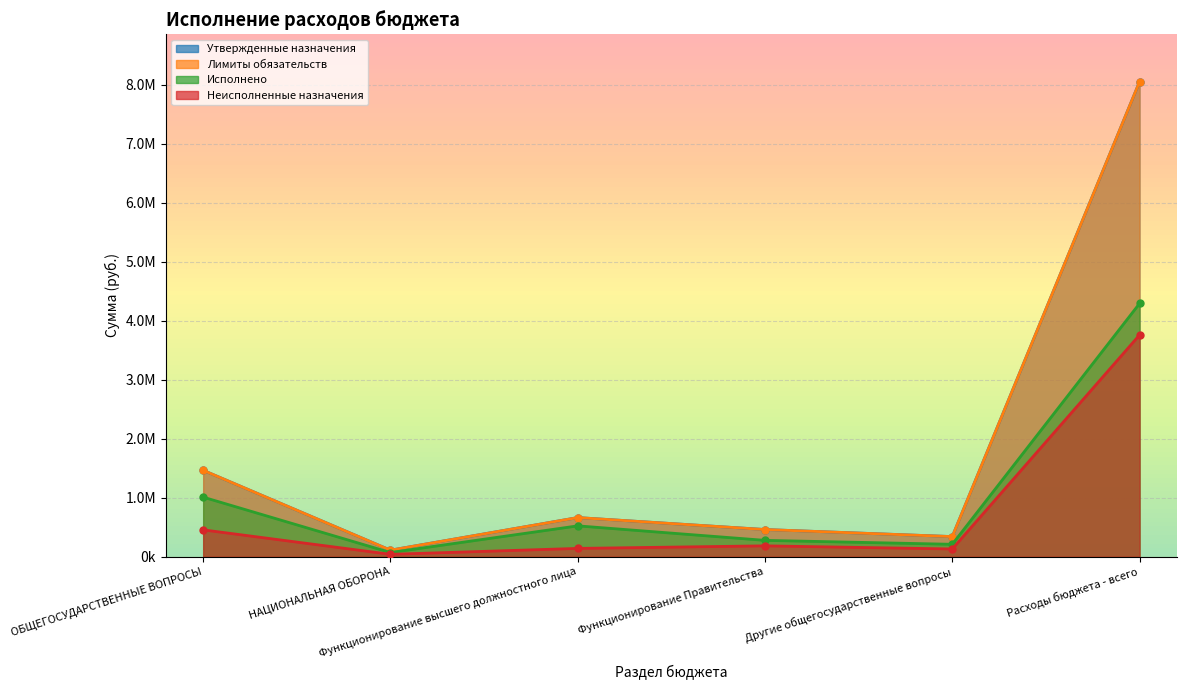

What are all the series names shown in the legend?

Утвержденные назначения, Лимиты обязательств, Исполнено, Неисполненные назначения